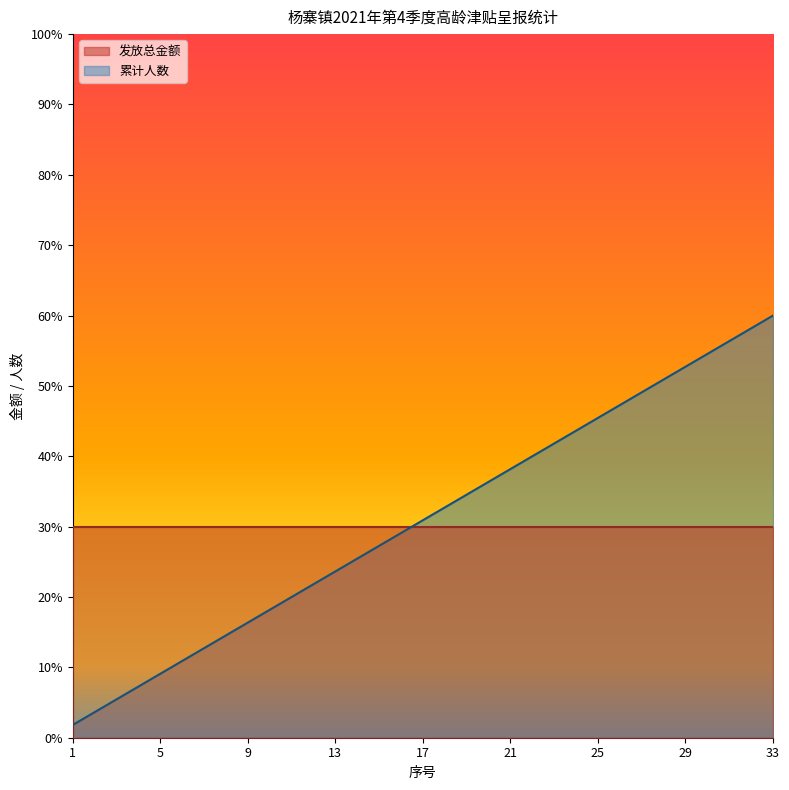

What is the spread (max minus min) of values at 29?

22.7